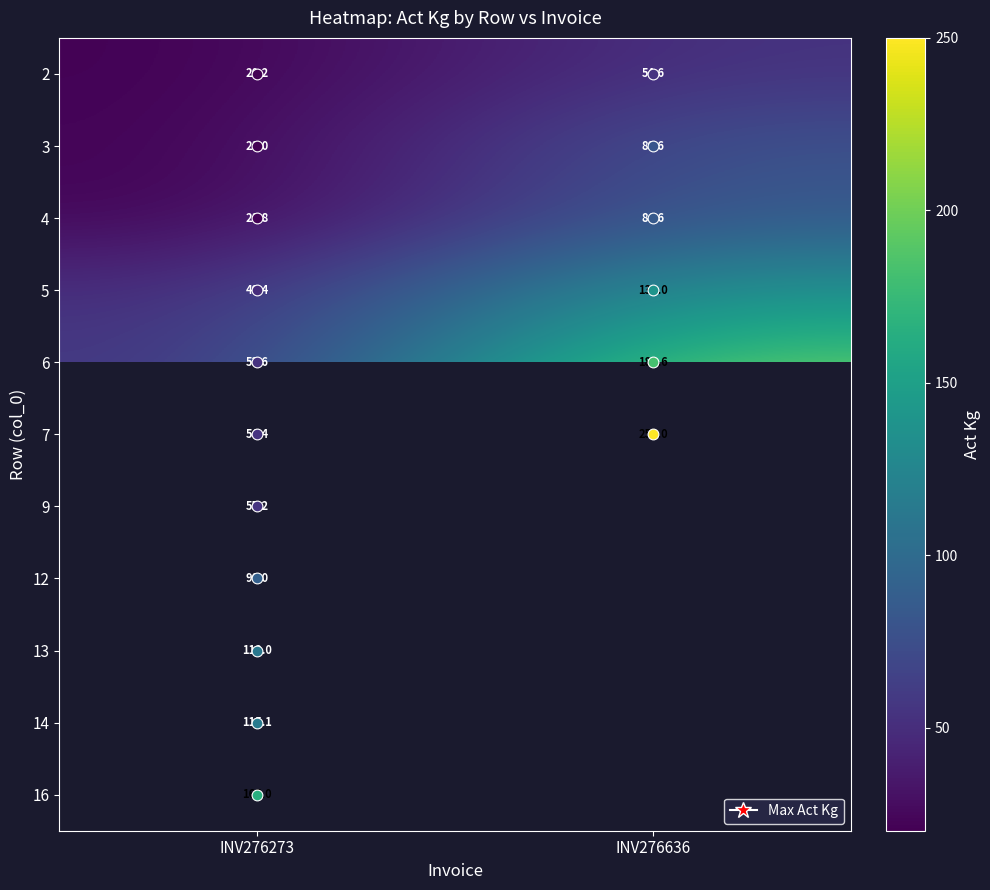

Rank the categories by 3 value from highest to lowest.

INV276636, INV276273